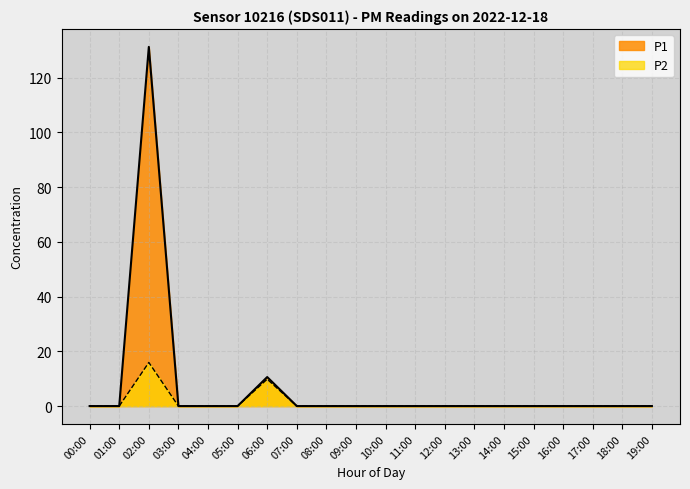

Does the chart display data point markers on the line(s)?

No